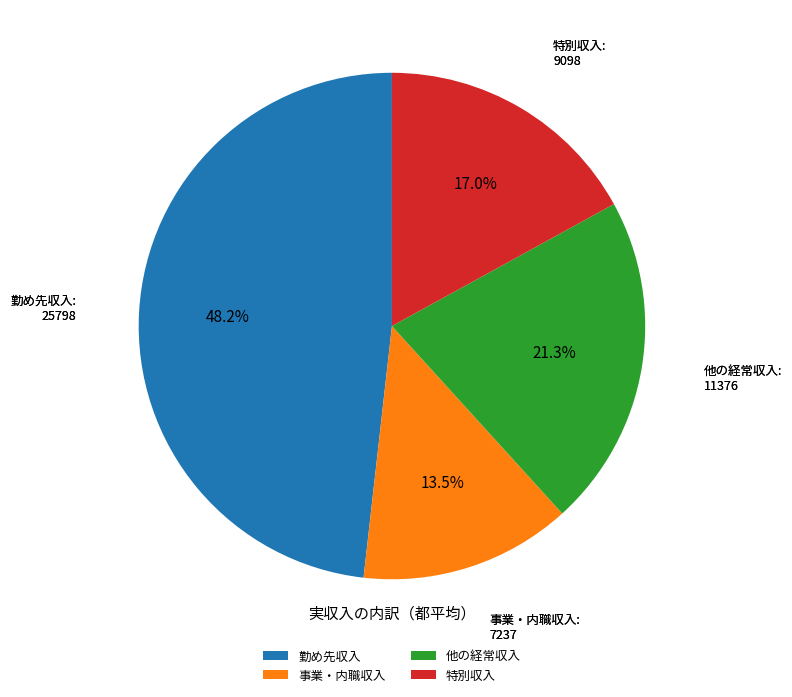

The 事業・内職収入 slice represents 24% of the pie. True or false?

False